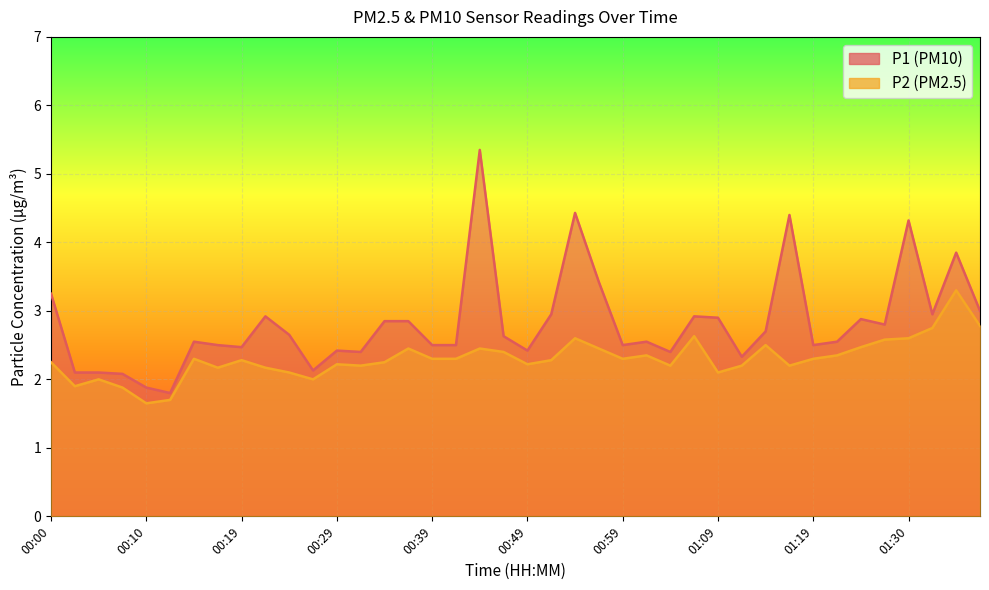

At which label does P2 first exceed 2?

00:00